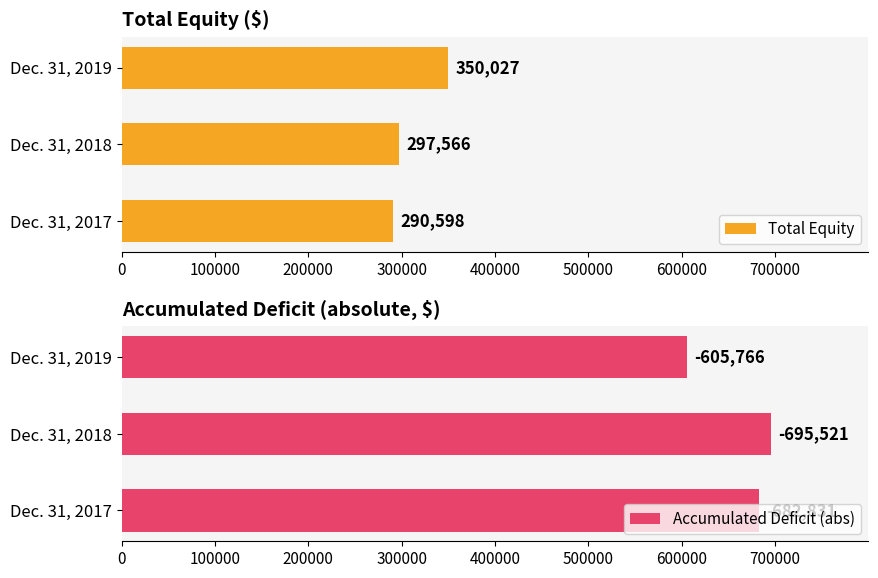

How many Total Equity values are between 290598 and 350027?

3